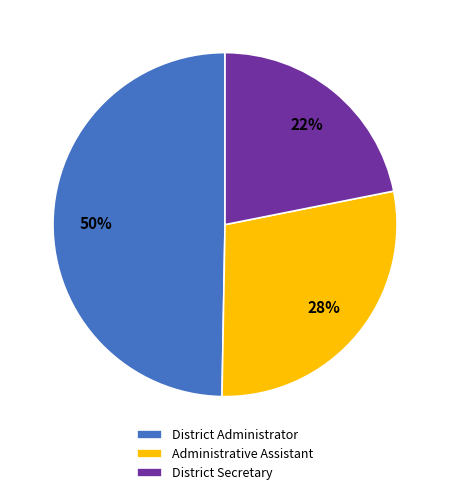

Which has a higher value, District Administrator or Administrative Assistant?

District Administrator